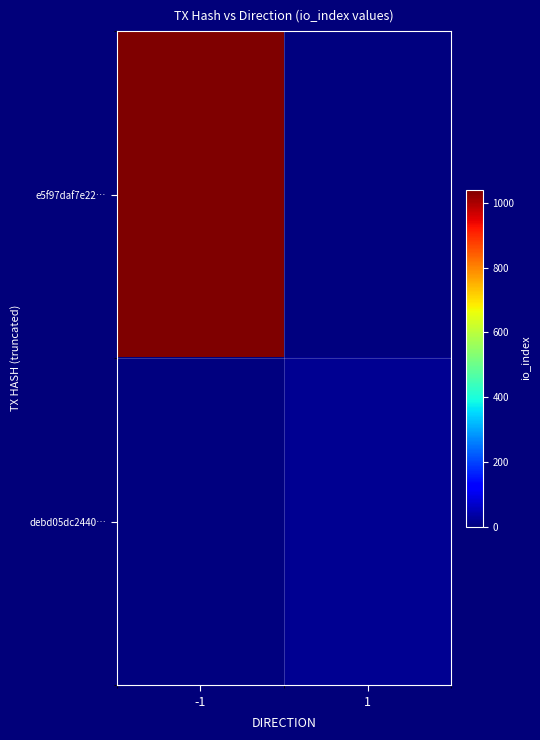

What is the spread (max minus min) of values at -1?

1041